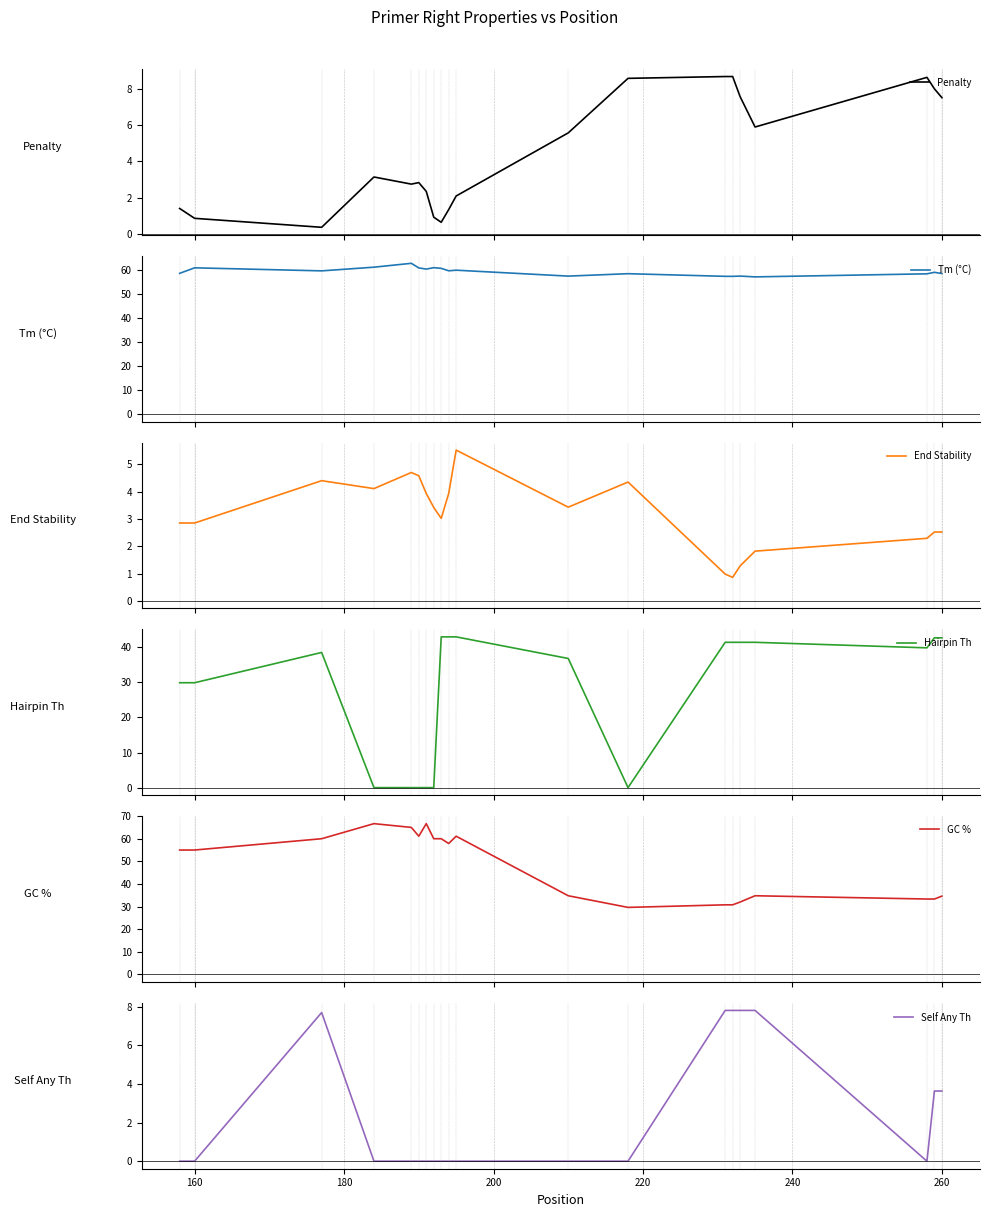

True or false: End Stability has more than 0 interior local peaks.

True